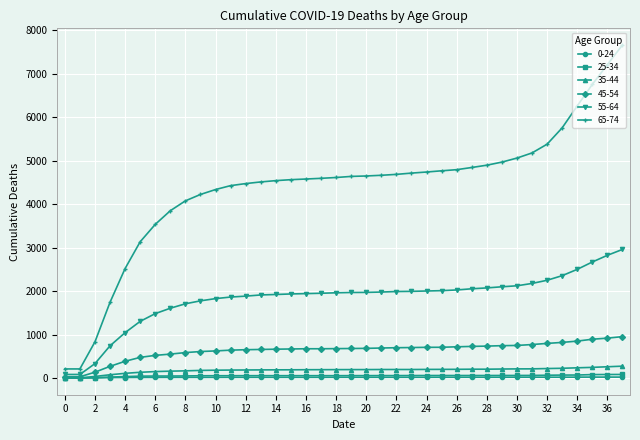

Which series has the largest total across all categories?

65-74